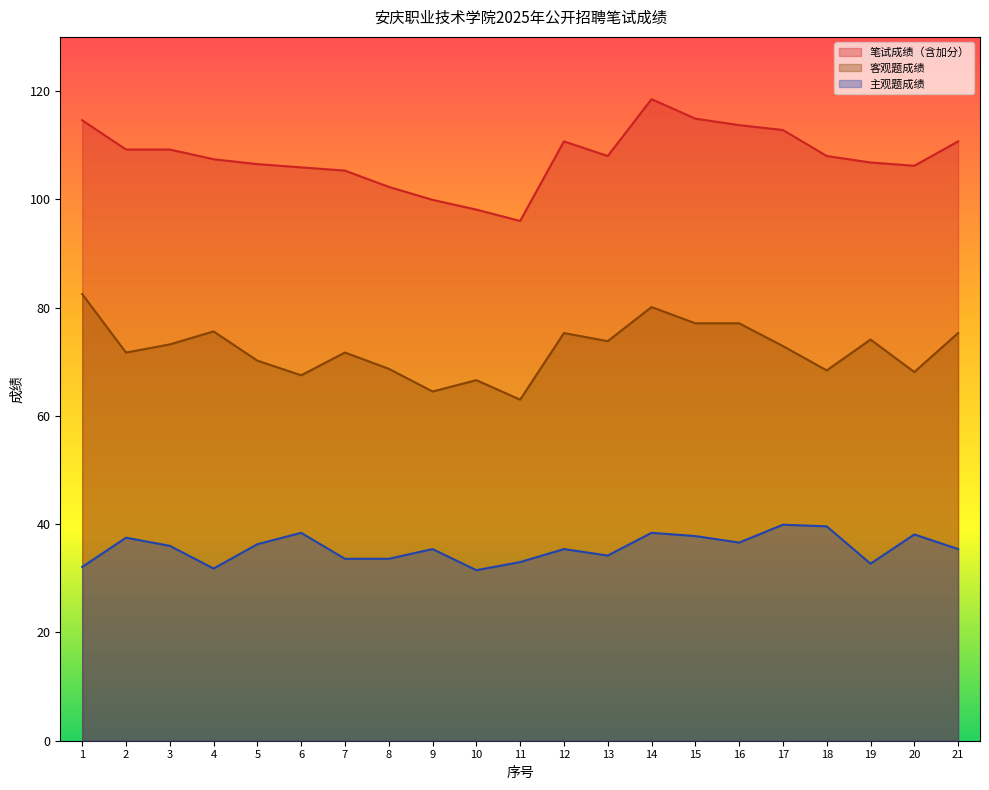

Is it true that 主观题成绩 equals 8.3 at 9?

False